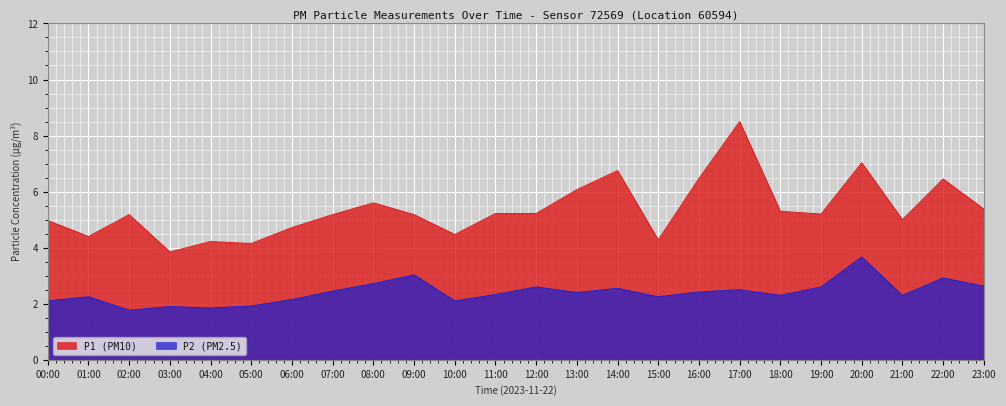

Rank the series at 19:00 from highest to lowest value.

P1 (PM10), P2 (PM2.5)